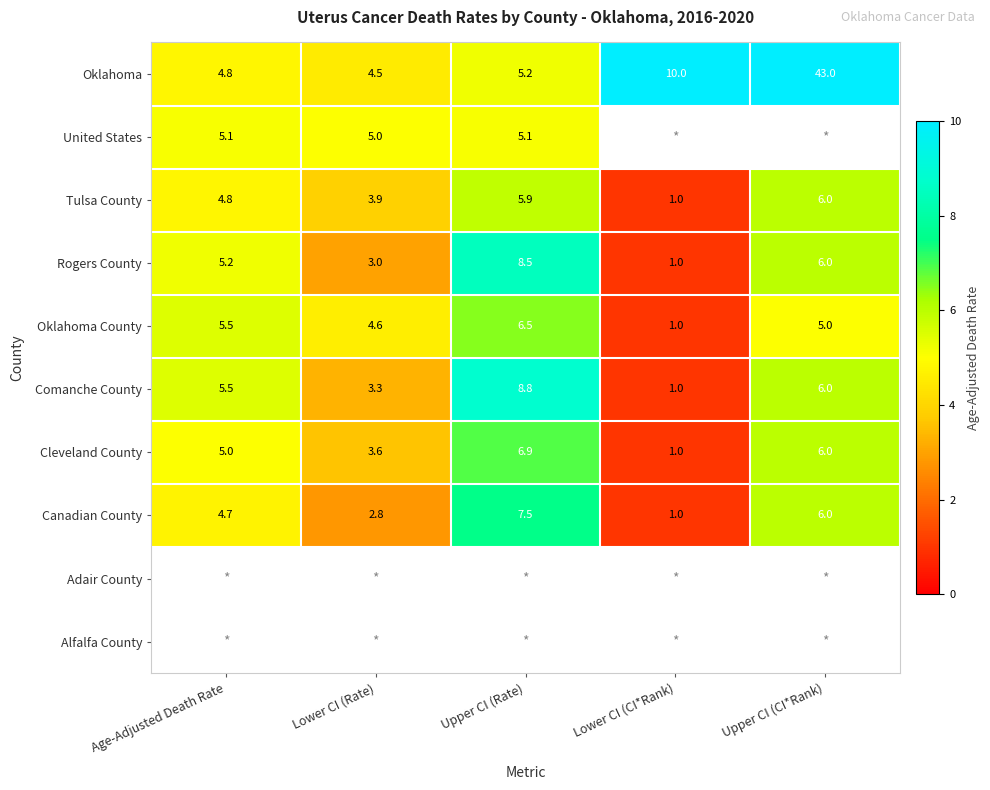

The value of Cleveland County at Upper CI (CI*Rank) is 6.0. True or false?

True